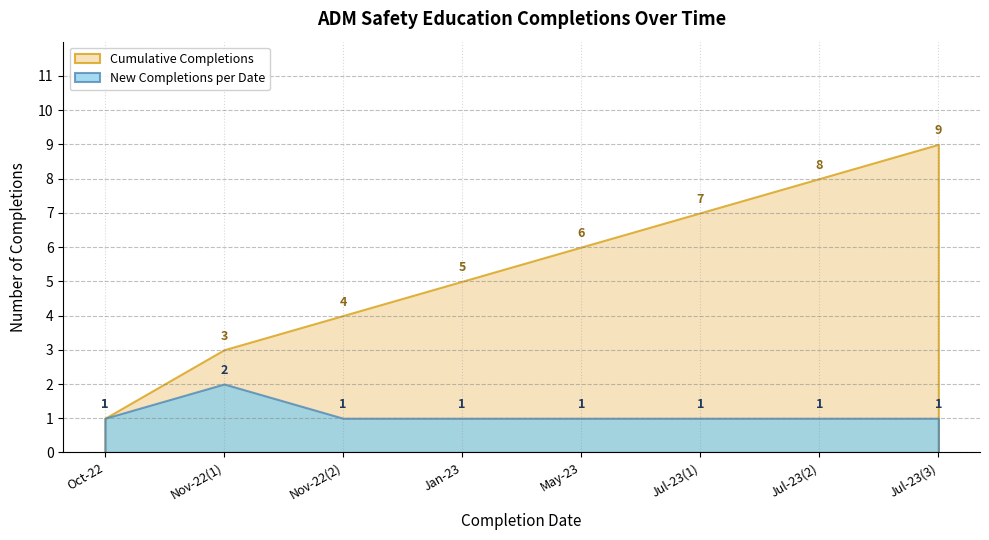

Rank the series by their maximum value, from highest to lowest.

Cumulative Completions, New Completions per Date